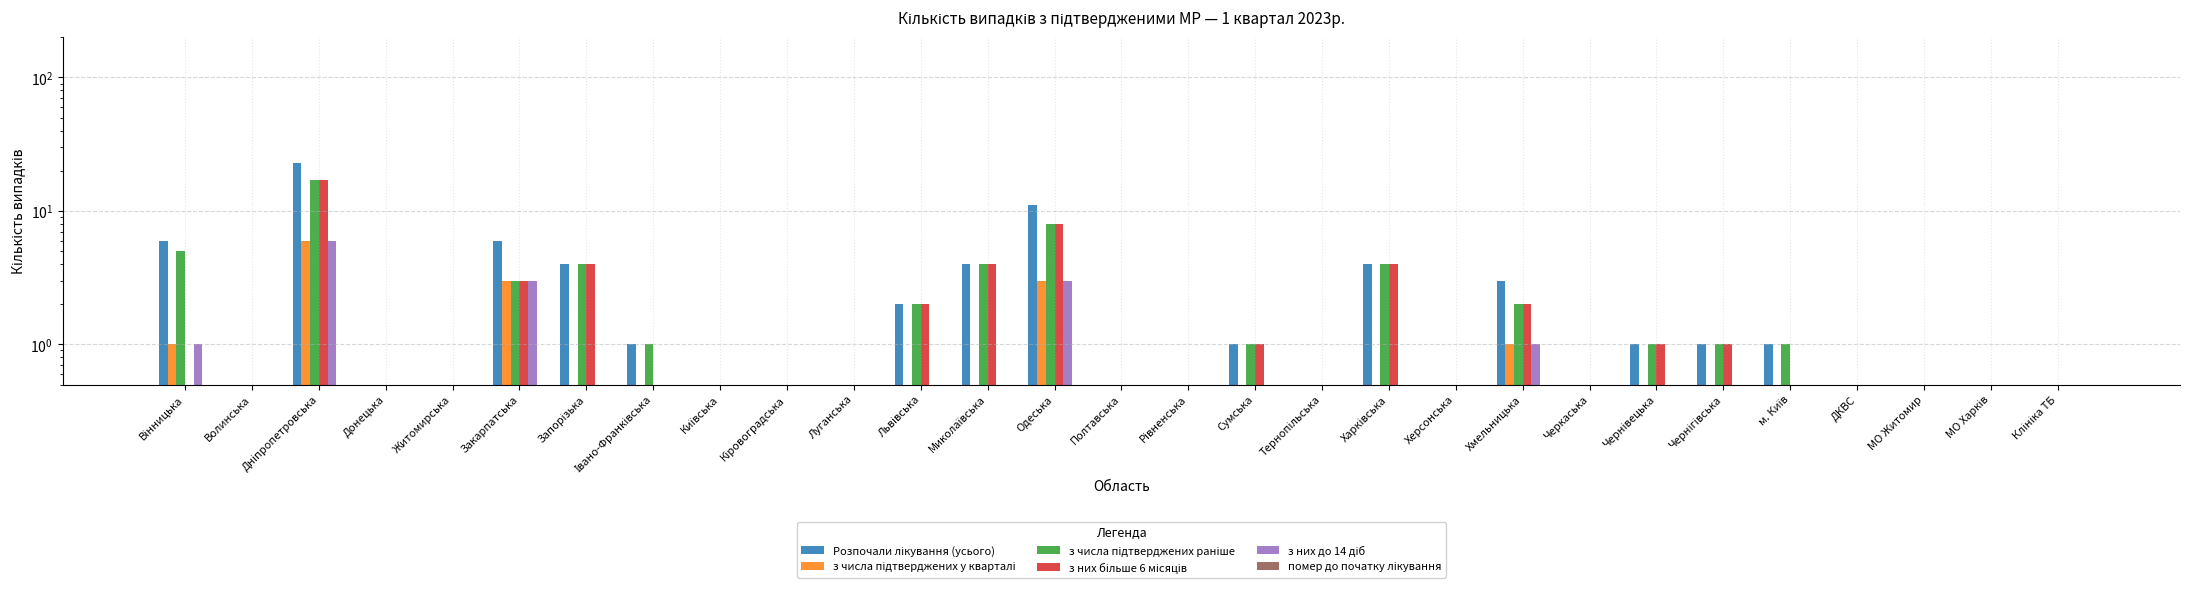

Which series has the widest spread of values?

Розпочали лікування (усього)